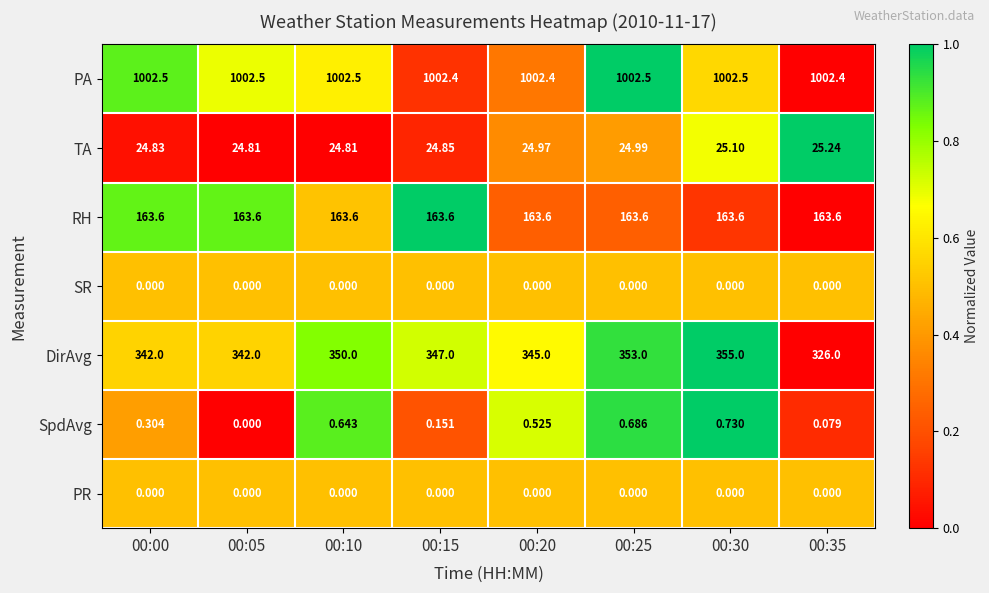

Which series has the largest total across all categories?

PA